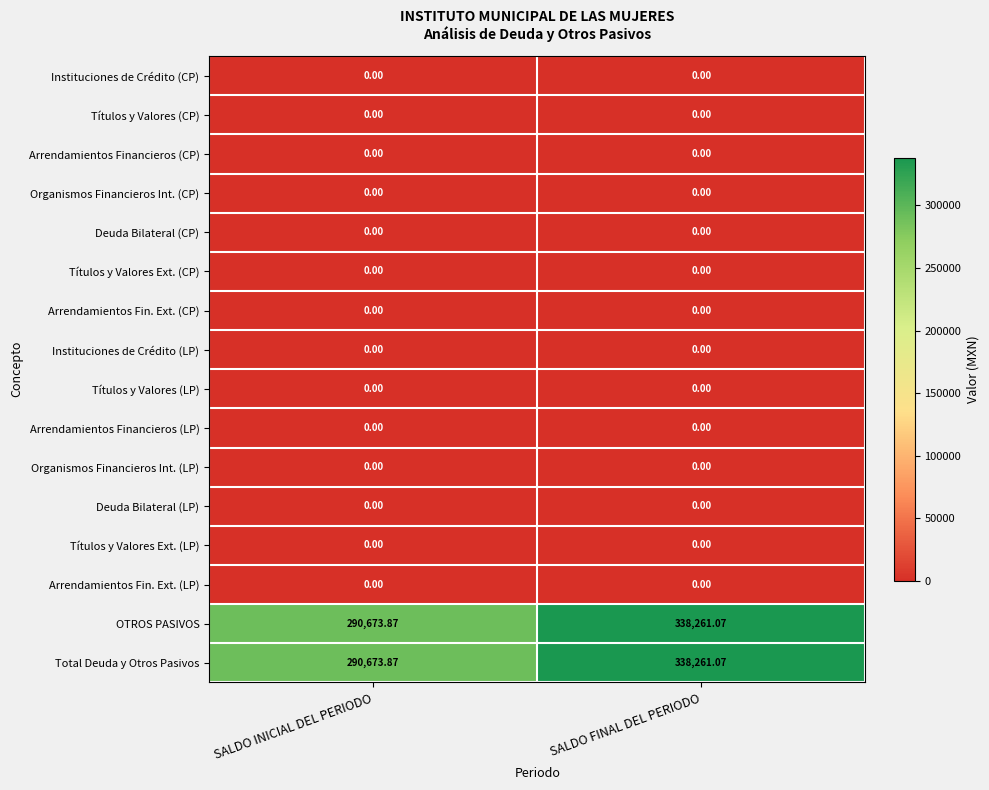

At which category is the sum across all series the highest?

SALDO FINAL DEL PERIODO